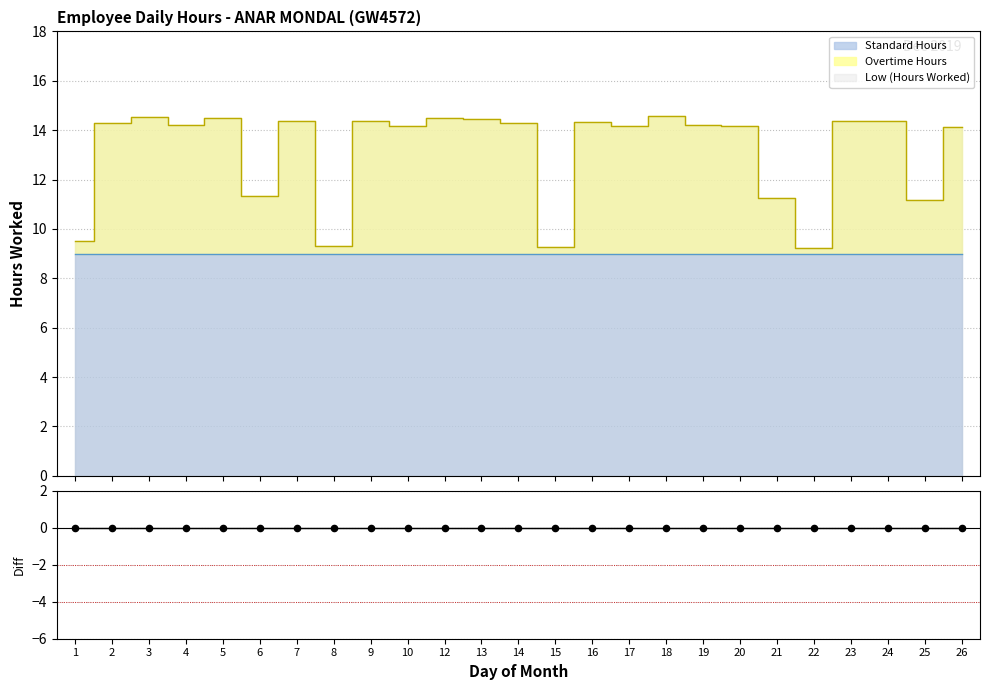

Which series reaches the minimum Y coordinate?

Overtime Hours